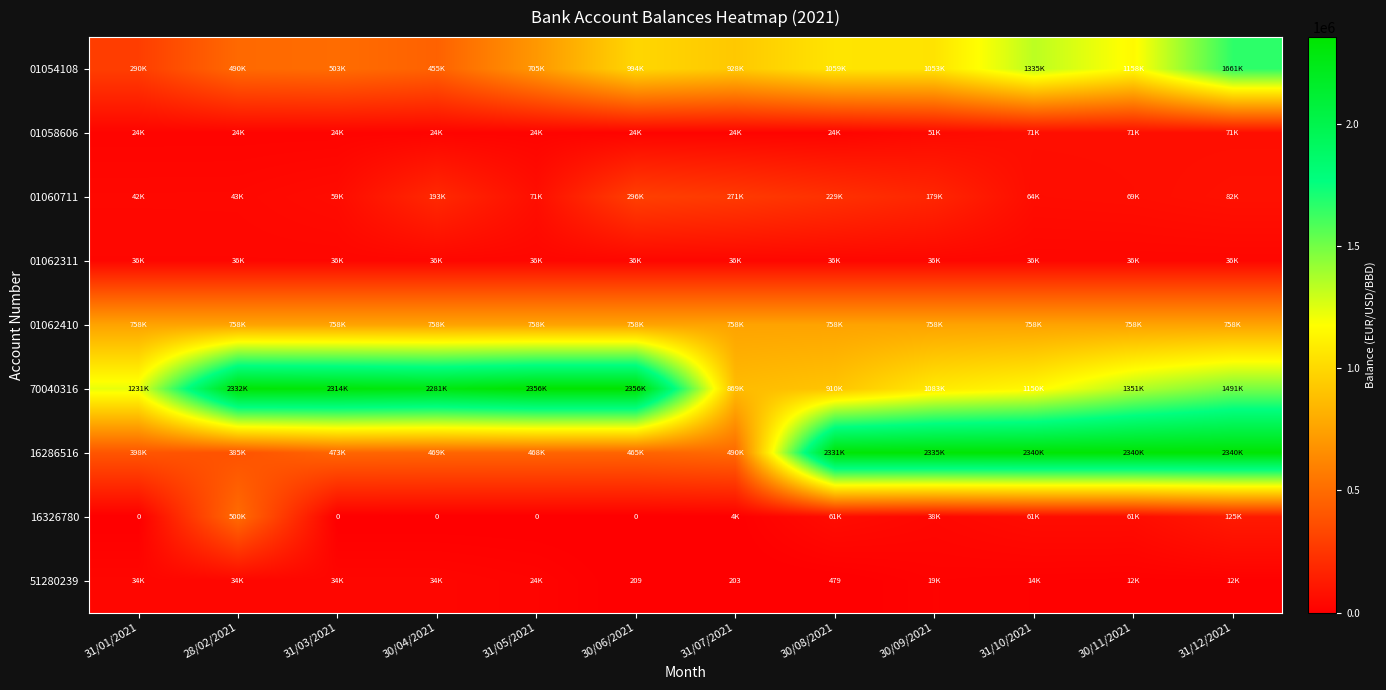

Where is 01062311 nearest to the value 36306?

31/01/2021